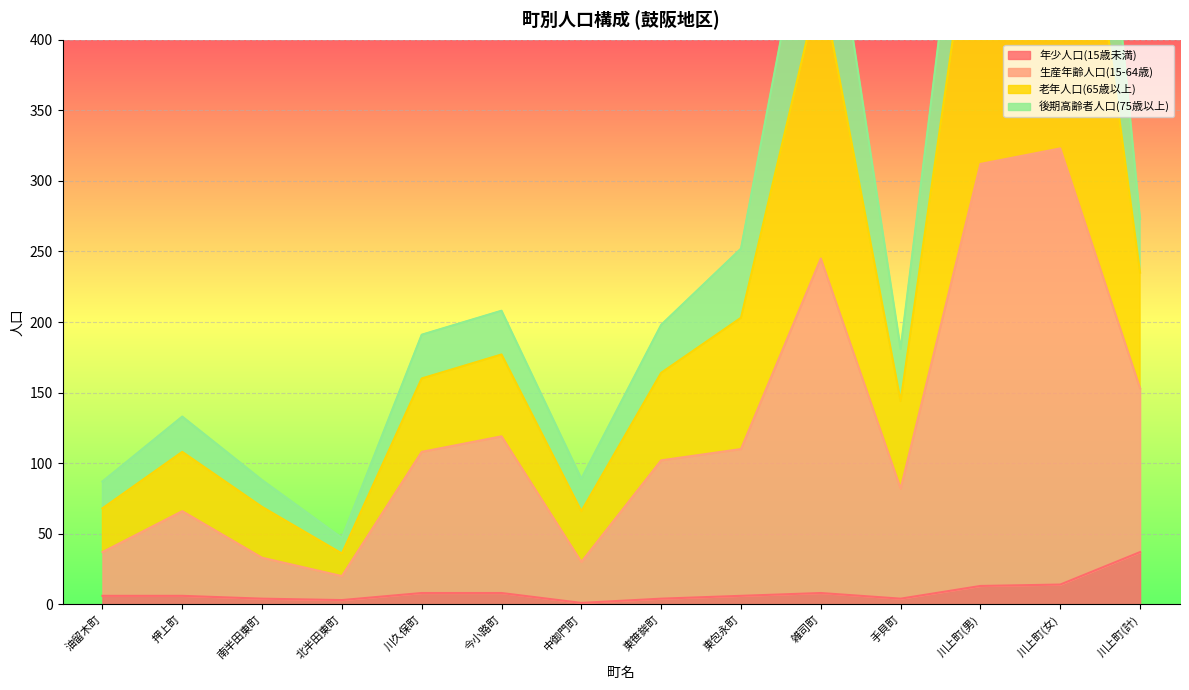

List the labels in order of 老年人口(65歳以上) value, smallest first.

北半田東町, 油留木町, 南半田東町, 中御門町, 押上町, 手貝町, 川久保町, 東笹鉾町, 今小路町, 東包永町, 川上町(計), 雑司町, 川上町(男), 川上町(女)